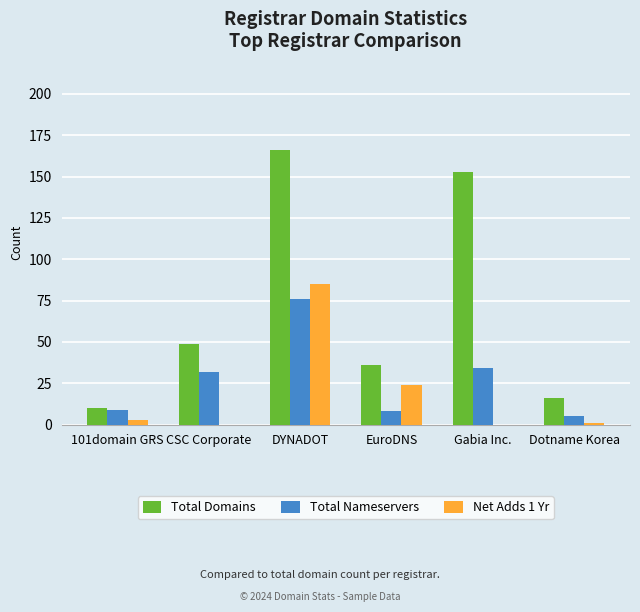

Is it true that Total Domains equals 26 at Dotname Korea?

False